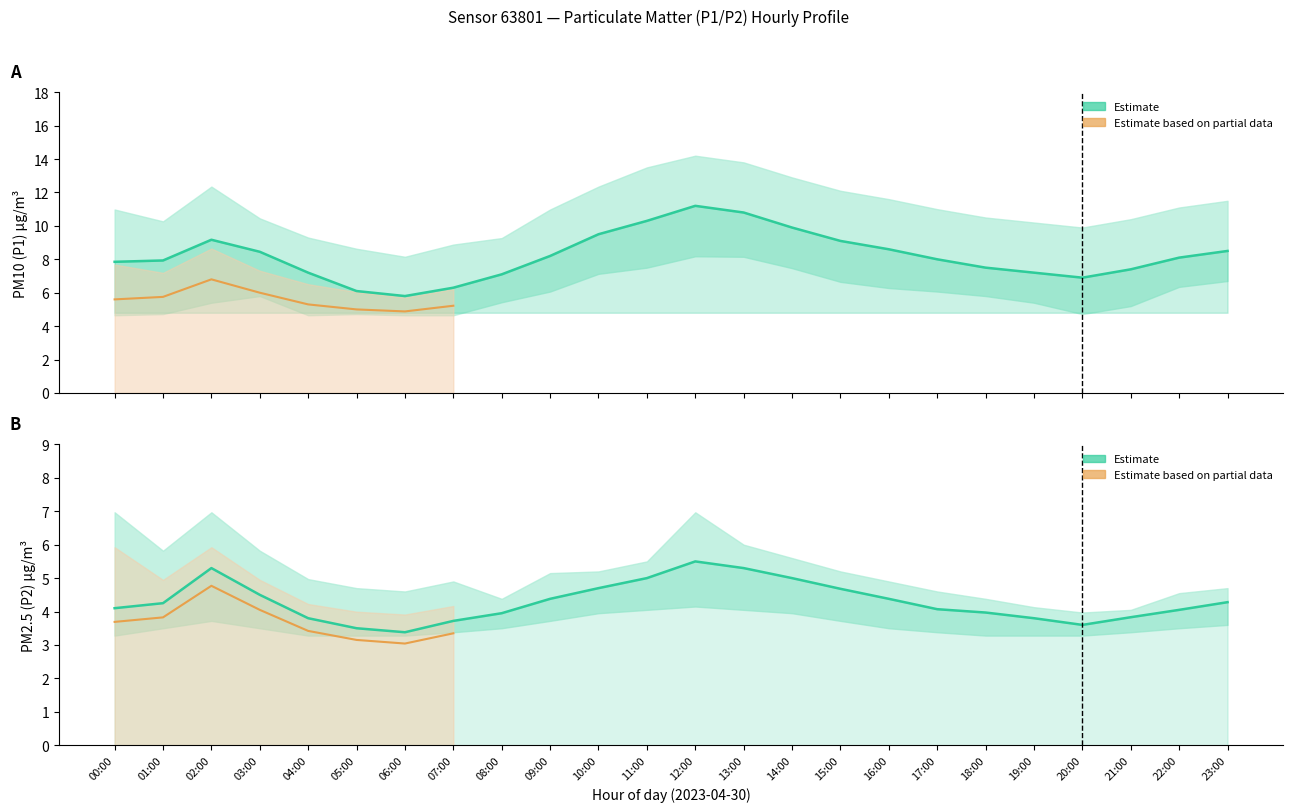

At which label does P1 (PM10) first exceed 8?

02:00